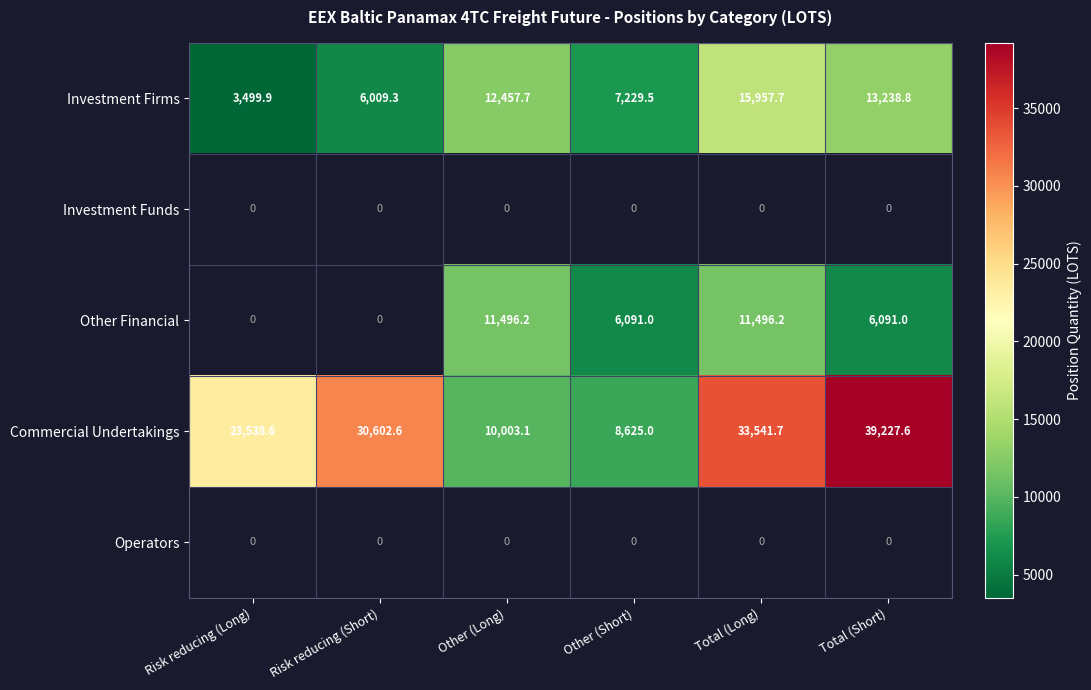

What is the difference between the maximum and second lowest values in the Investment Firms series?

9948.4